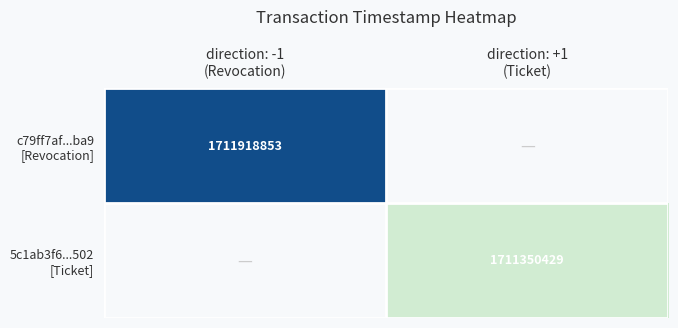

At how many categories does at least one series exceed 1711803246?

1